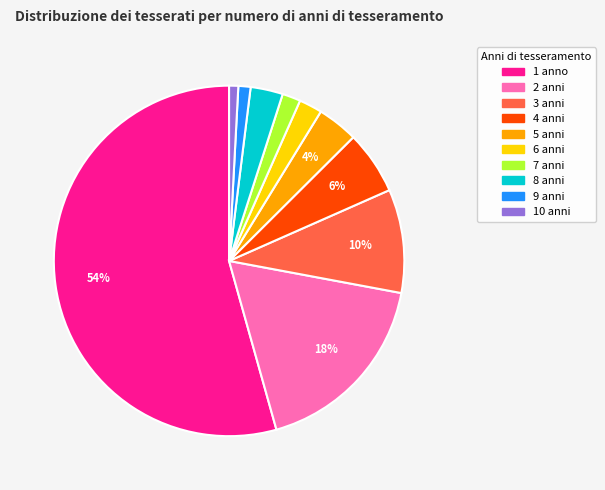

True or false: 6 anni accounts for 2% of the total.

True